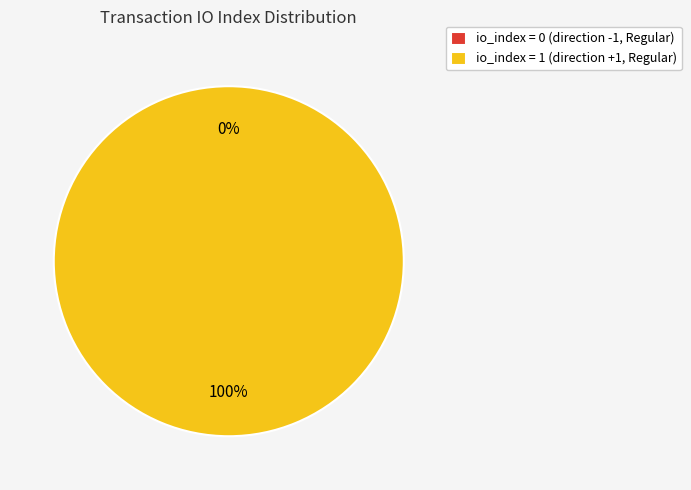

What is the smallest slice in the pie chart?

tx_type: Regular (direction -1)